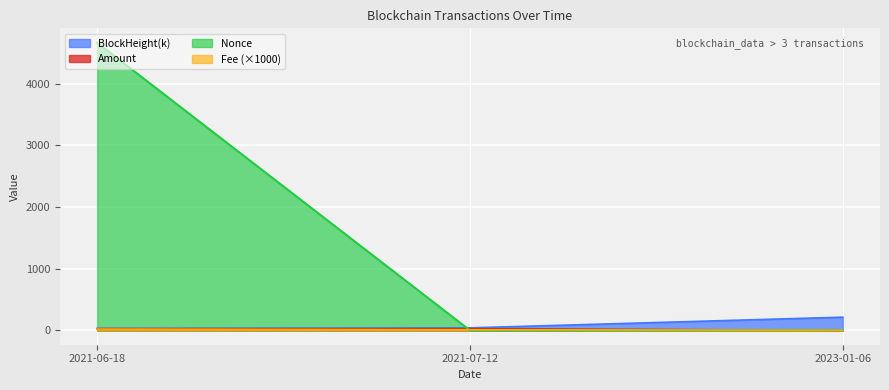

Reading right to left, what are all the values shown in this chart?

BlockHeight: 213.7	40.3	32.1
Nonce: 1.0	0.0	4668.0
Fee: 1.0	10.0	20.0
Amount: 0.0	25.6	26.6